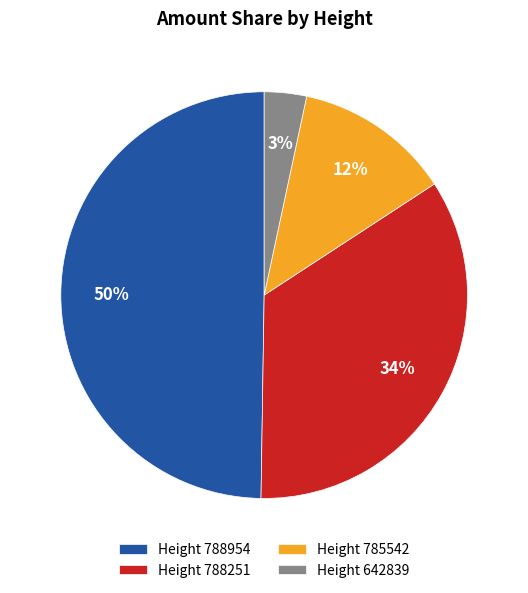

Rank the categories by value from lowest to highest.

Height 642839, Height 785542, Height 788251, Height 788954